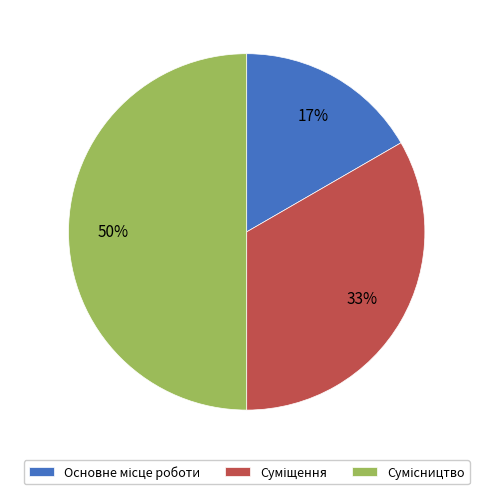

To the nearest percent, what is the difference between the largest and smallest slice percentages?

33%